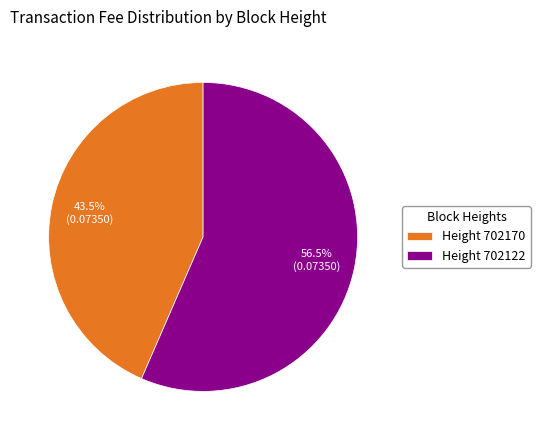

Which has a higher value, Height 702122 or Height 702170?

Height 702122